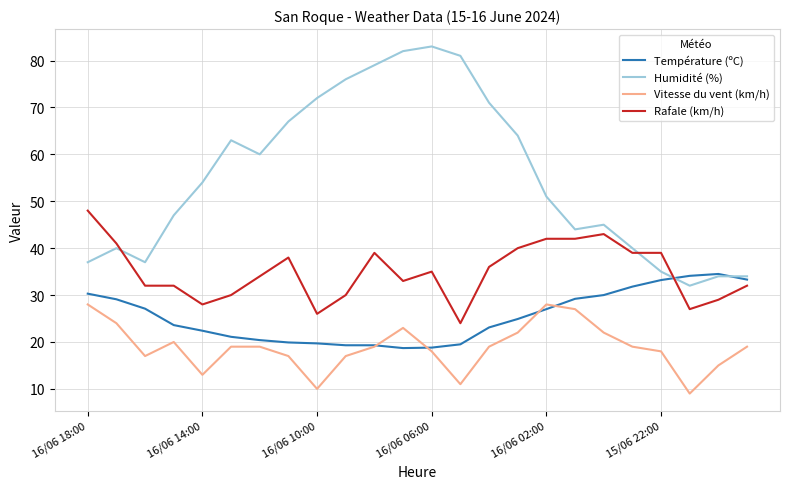

Does the chart display data point markers on the line(s)?

No